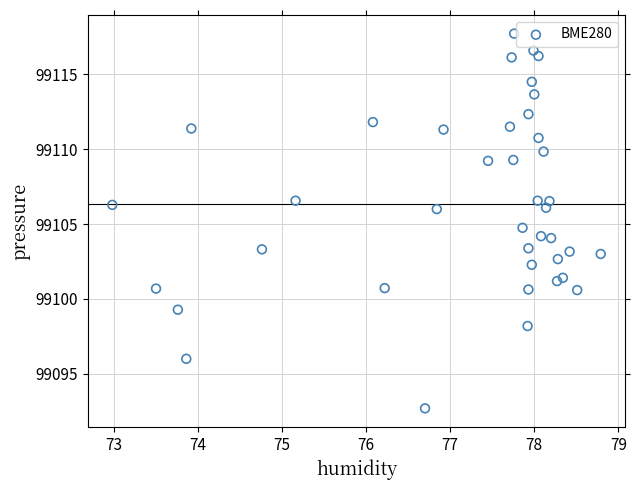

What is the range of Y values (max minus min)?

25.0